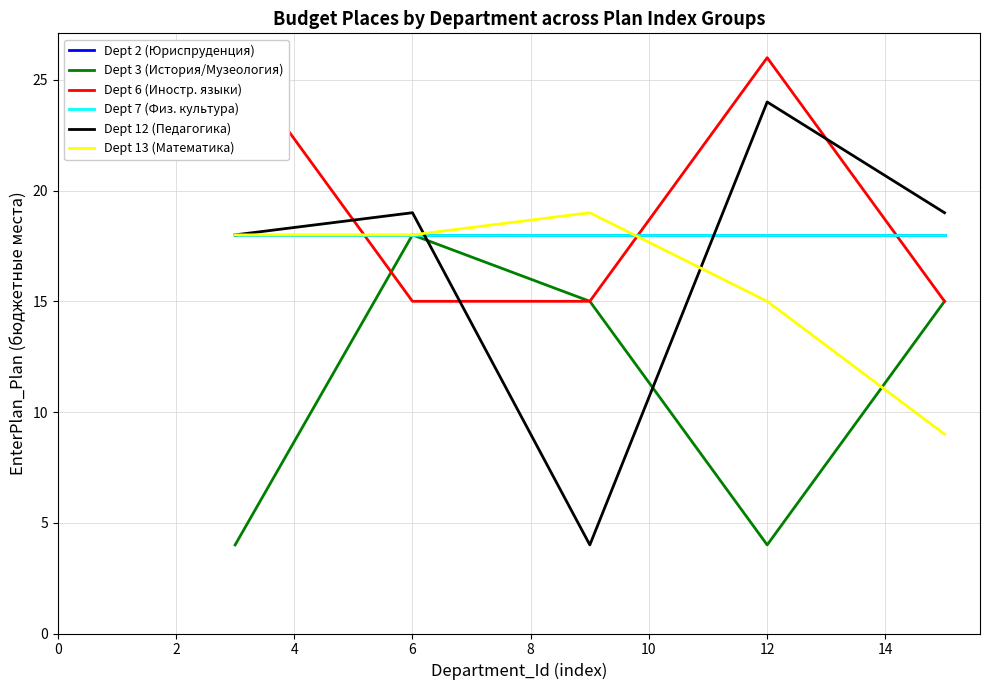

True or false: Dept 12 (Педагогика) and Dept 2 (Юриспруденция) intersect in this chart.

True